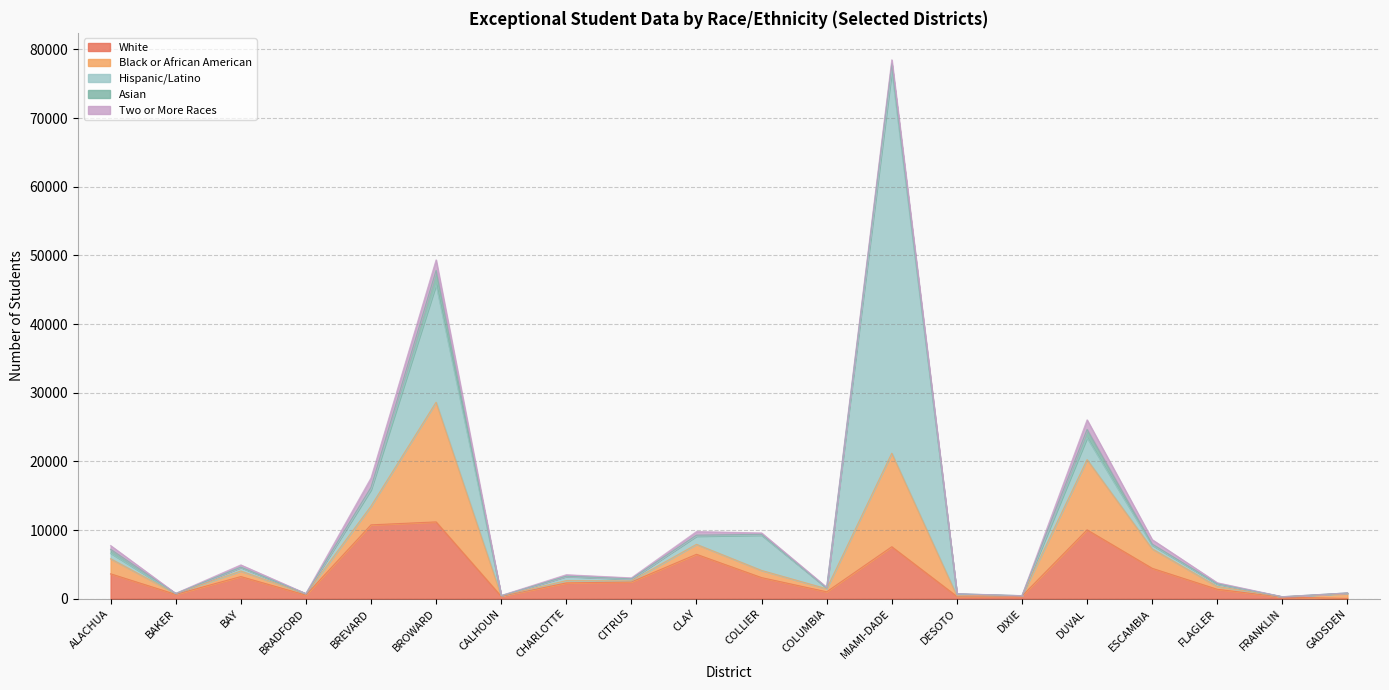

Reading left to right, extract all data points from this chart.

White: ALACHUA=3623	BAKER=621	BAY=3219	BRADFORD=519	BREVARD=10751	BROWARD=11182	CALHOUN=344	CHARLOTTE=2292	CITRUS=2443	CLAY=6463	COLLIER=3066	COLUMBIA=1001	MIAMI-DADE=7564	DESOTO=329	DIXIE=374	DUVAL=10026	ESCAMBIA=4422	FLAGLER=1364	FRANKLIN=222	GADSDEN=32
Black or African American: ALACHUA=2195	BAKER=110	BAY=812	BRADFORD=173	BREVARD=2722	BROWARD=17436	CALHOUN=65	CHARLOTTE=333	CITRUS=154	CLAY=1451	COLLIER=1045	COLUMBIA=437	MIAMI-DADE=13624	DESOTO=98	DIXIE=40	DUVAL=10225	ESCAMBIA=2837	FLAGLER=415	FRANKLIN=37	GADSDEN=695
Hispanic/Latino: ALACHUA=809	BAKER=13	BAY=518	BRADFORD=26	BREVARD=2384	BROWARD=17110	CALHOUN=26	CHARLOTTE=608	CITRUS=237	CLAY=1189	COLLIER=5137	COLUMBIA=124	MIAMI-DADE=55620	DESOTO=276	DIXIE=15	DUVAL=3190	ESCAMBIA=538	FLAGLER=354	FRANKLIN=17	GADSDEN=105
Asian: ALACHUA=566	BAKER=6	BAY=41	BRADFORD=6	BREVARD=354	BROWARD=2092	CALHOUN=1	CHARLOTTE=37	CITRUS=68	CLAY=146	COLLIER=124	COLUMBIA=4	MIAMI-DADE=1092	DESOTO=2	DIXIE=0	DUVAL=1210	ESCAMBIA=149	FLAGLER=40	FRANKLIN=1	GADSDEN=0
Two or More Races: ALACHUA=546	BAKER=22	BAY=329	BRADFORD=21	BREVARD=1373	BROWARD=1534	CALHOUN=27	CHARLOTTE=220	CITRUS=129	CLAY=529	COLLIER=204	COLUMBIA=97	MIAMI-DADE=589	DESOTO=20	DIXIE=13	DUVAL=1397	ESCAMBIA=654	FLAGLER=147	FRANKLIN=14	GADSDEN=10